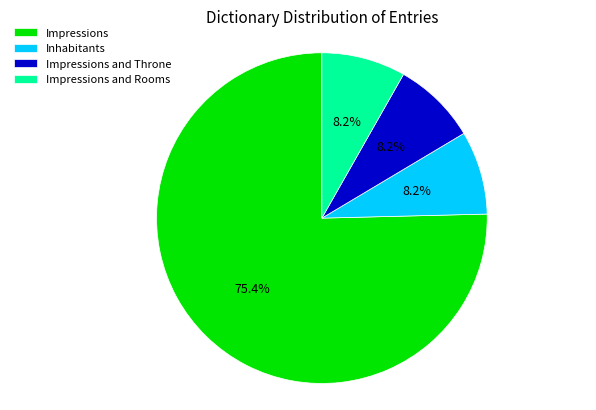

What percentage is the Impressions and Rooms slice, to the nearest percent?

8%